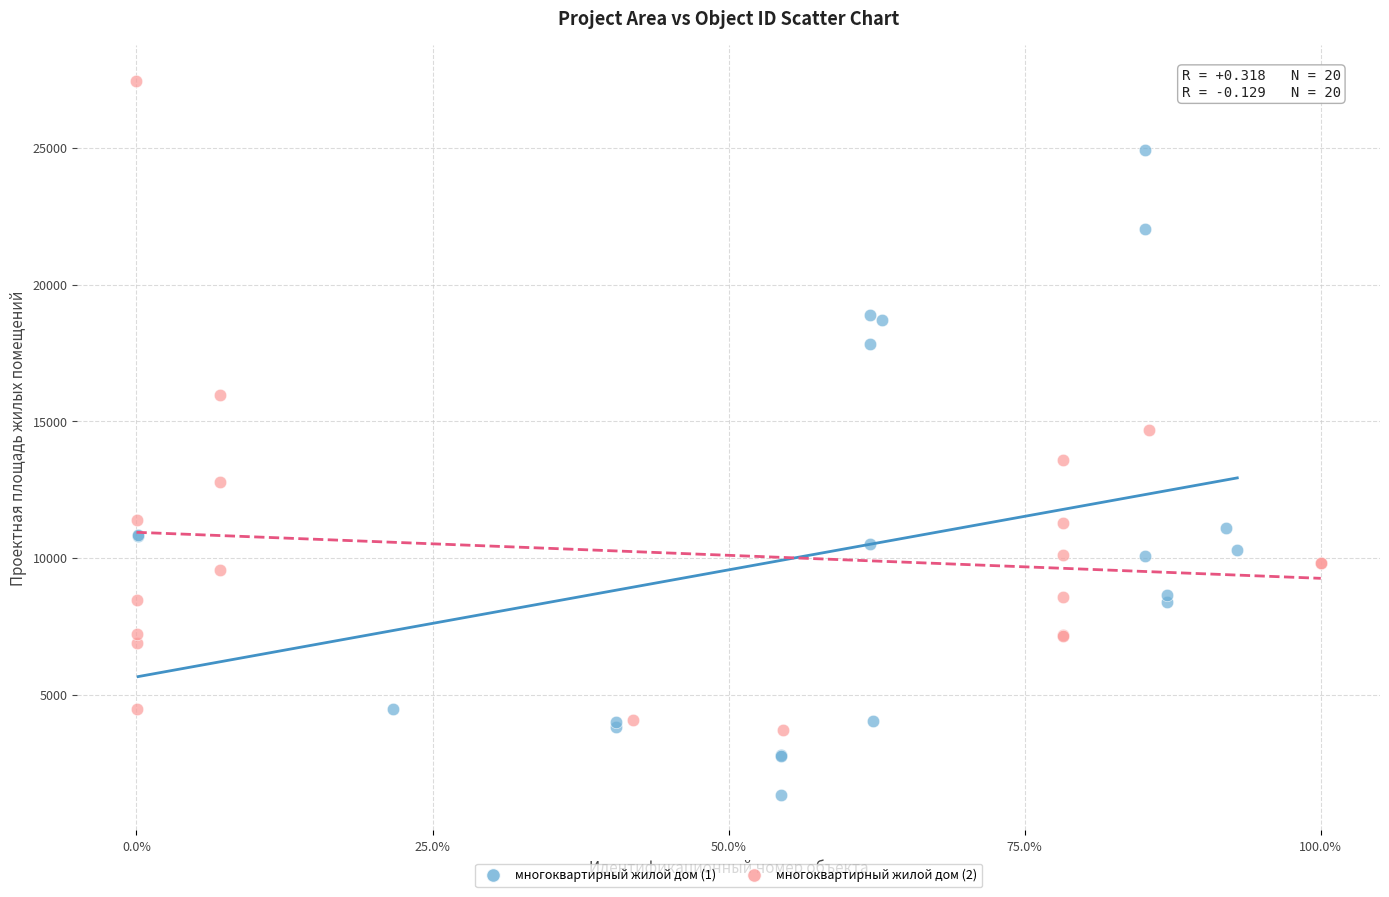

Which series reaches the maximum Y coordinate?

многоквартирный жилой дом (2)